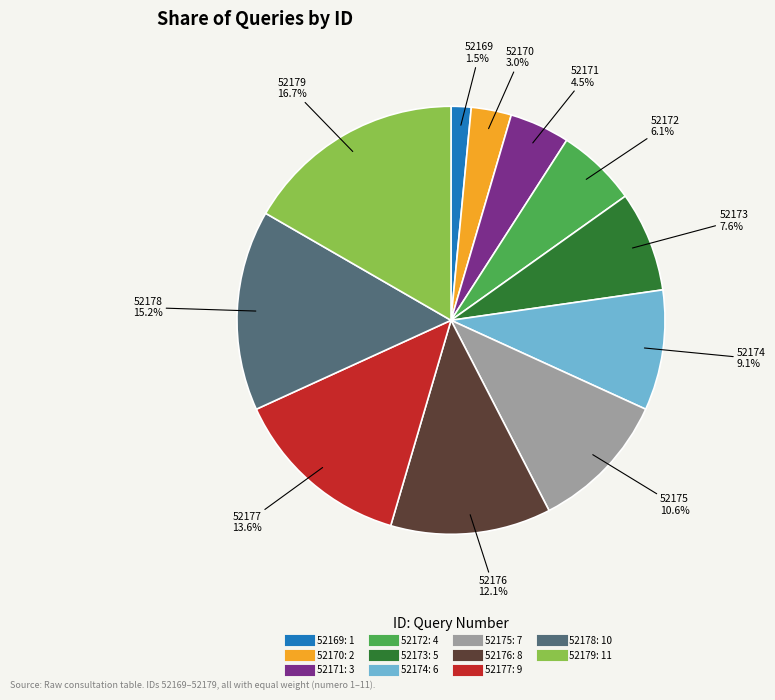

Approximately how many times larger is the value at 52170 compared to 52172?

0.5